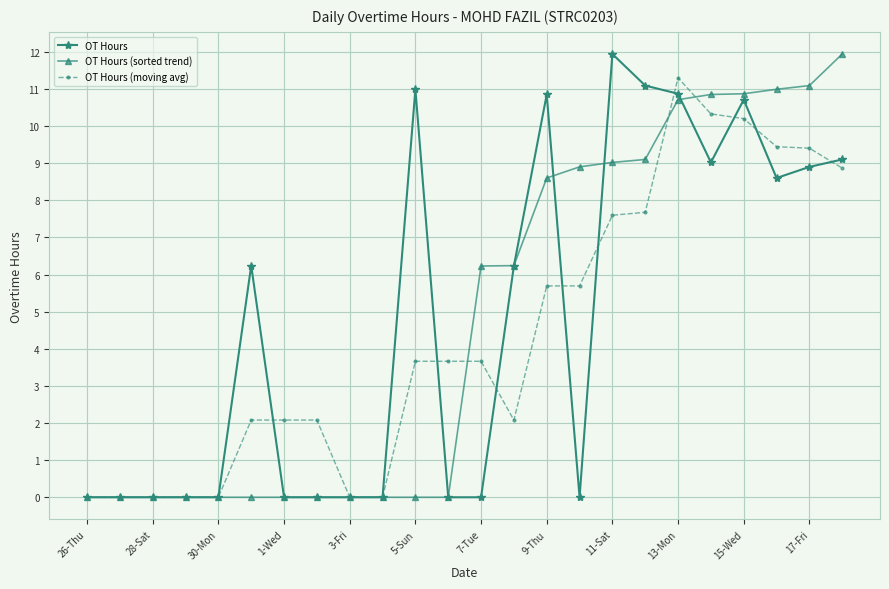

At how many categories does at least one series exceed 10?

10